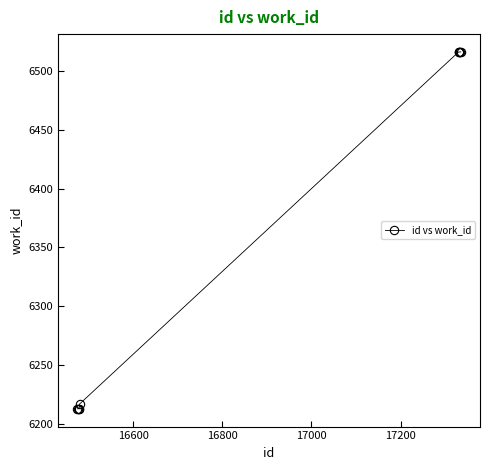

What is the smallest value displayed?

6213